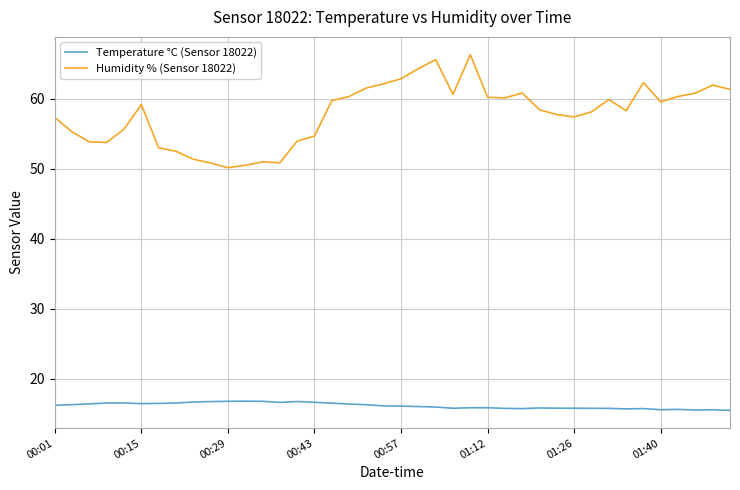

Which series has the largest range (max minus min)?

Humidity % (Sensor 18022)